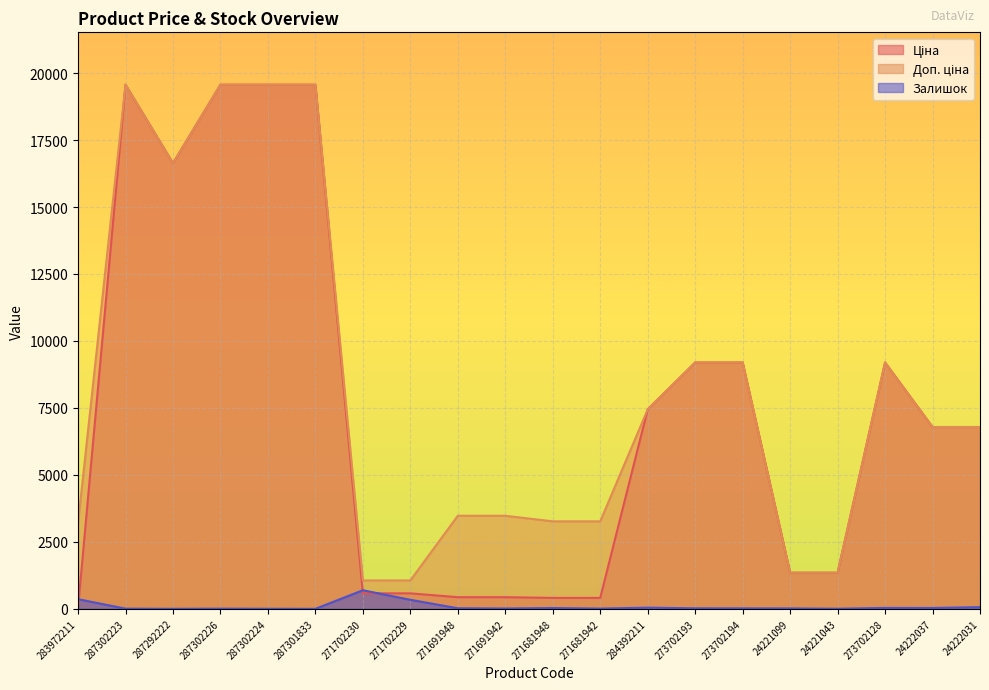

Between 271691948 and 24222037, which series saw the biggest shift?

Ціна